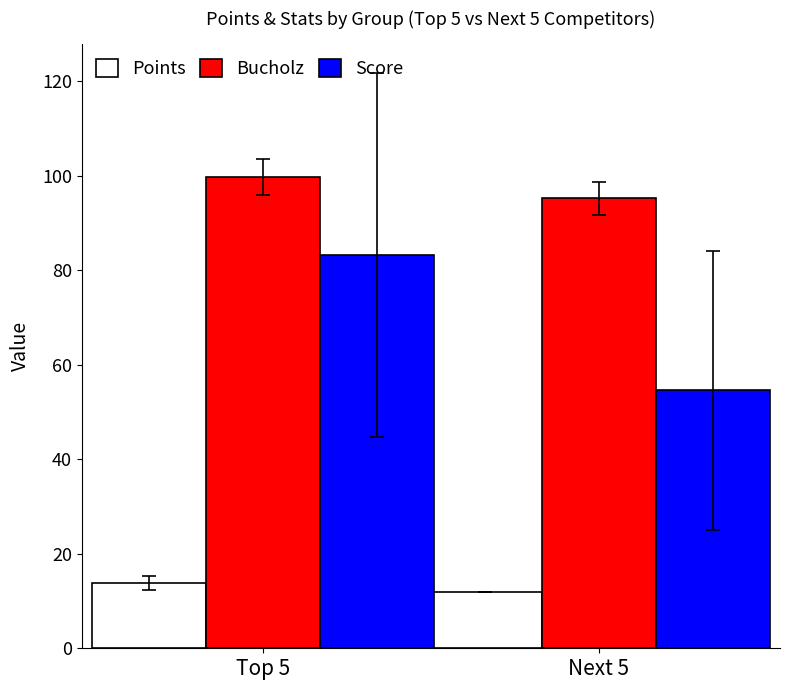

What are all the series names shown in the legend?

Points, Bucholz, Score